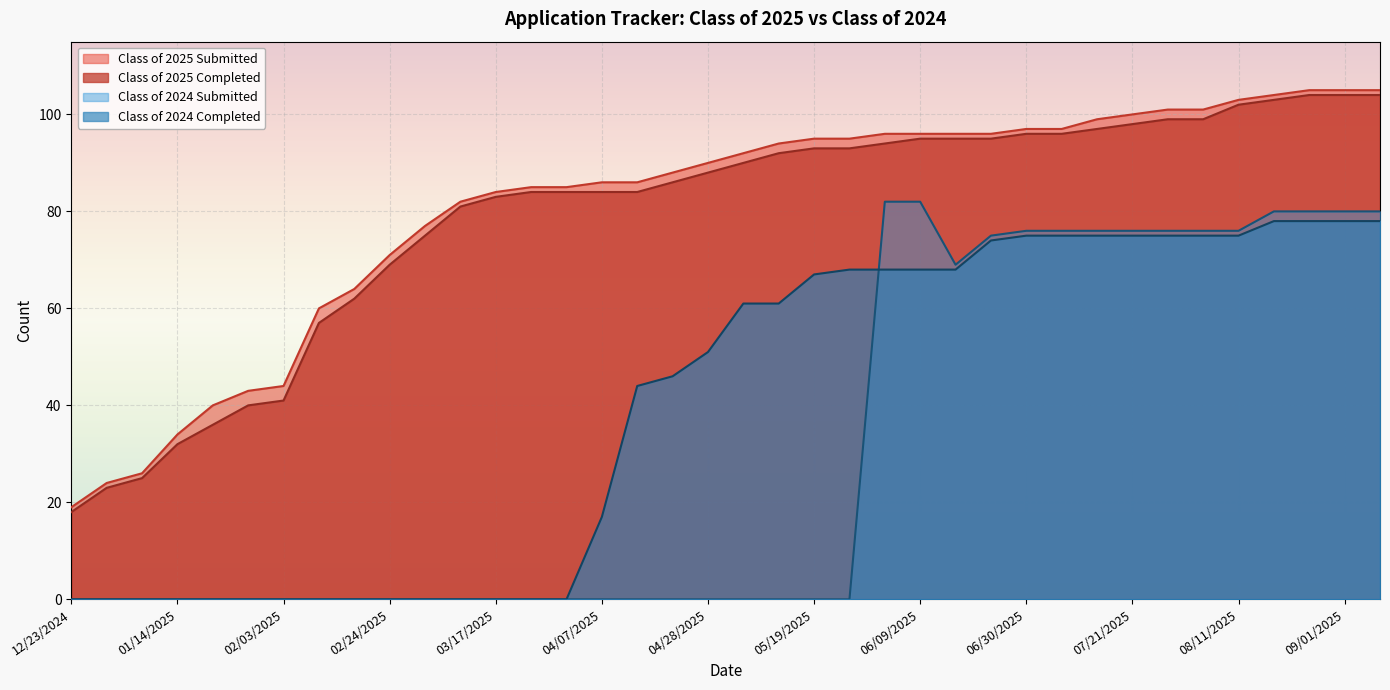

How many lines are shown in the chart?

4